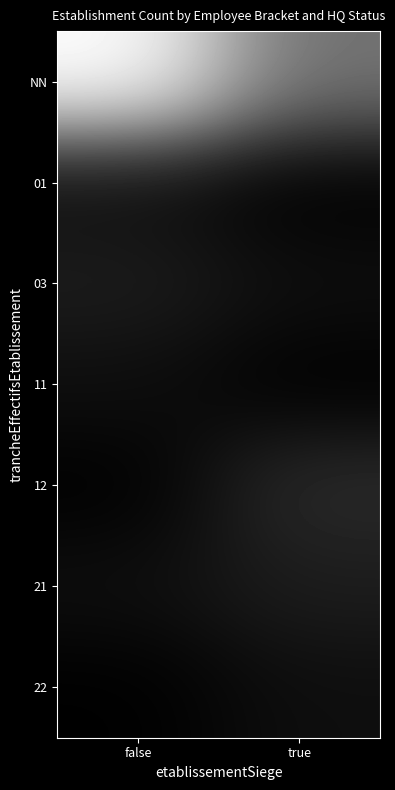

At which category is the sum across all series the highest?

false